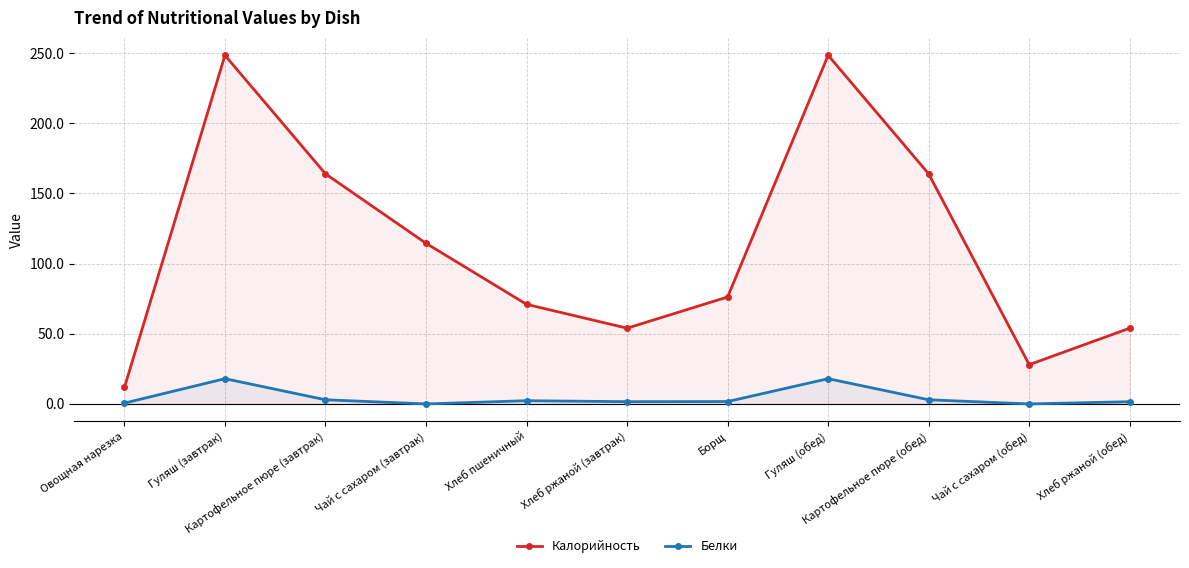

Which category has the highest value in the Белки series?

Гуляш (завтрак)